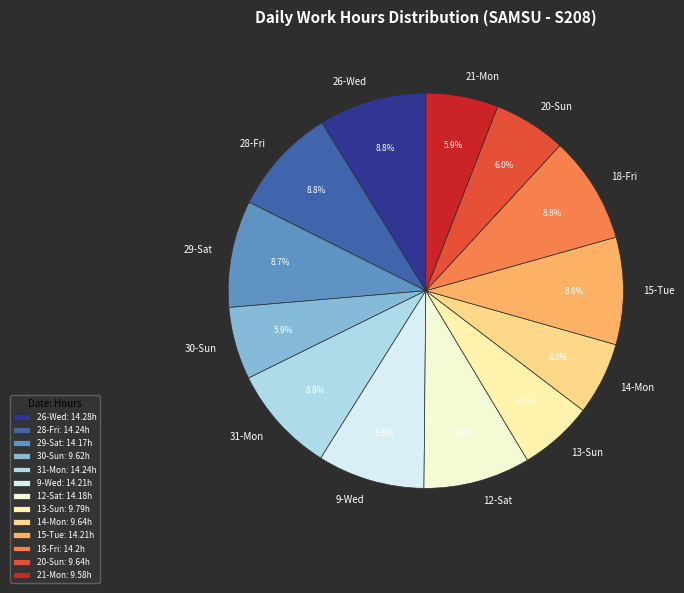

How much of the chart is everything except 30-Sun?

94.1%